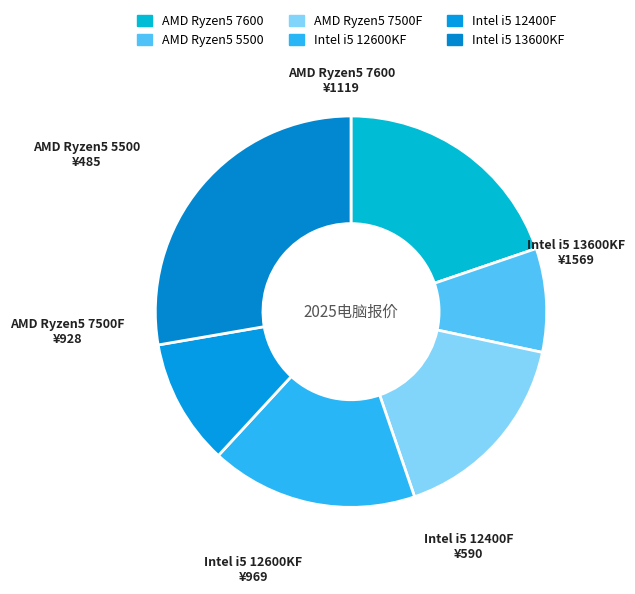

Combined, do Intel i5 12400F and AMD Ryzen5 5500 account for over 50%?

No